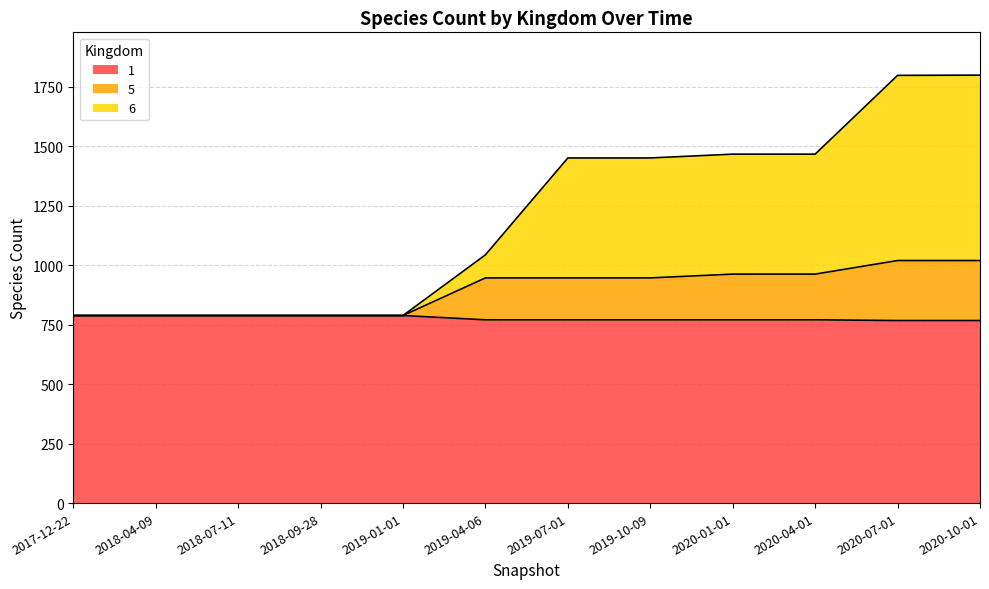

True or false: 5 and 1 cross at least once.

False